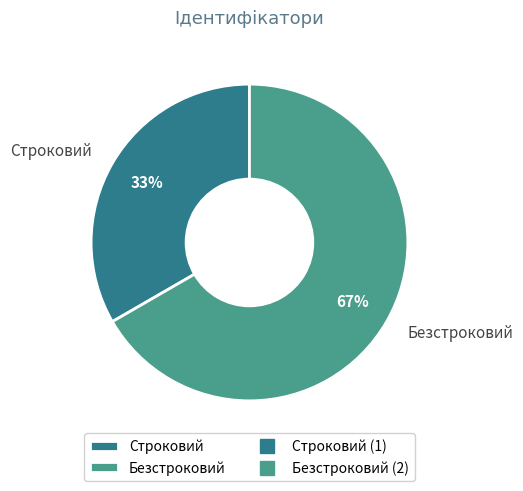

To the nearest percent, what is the average slice percentage?

50%